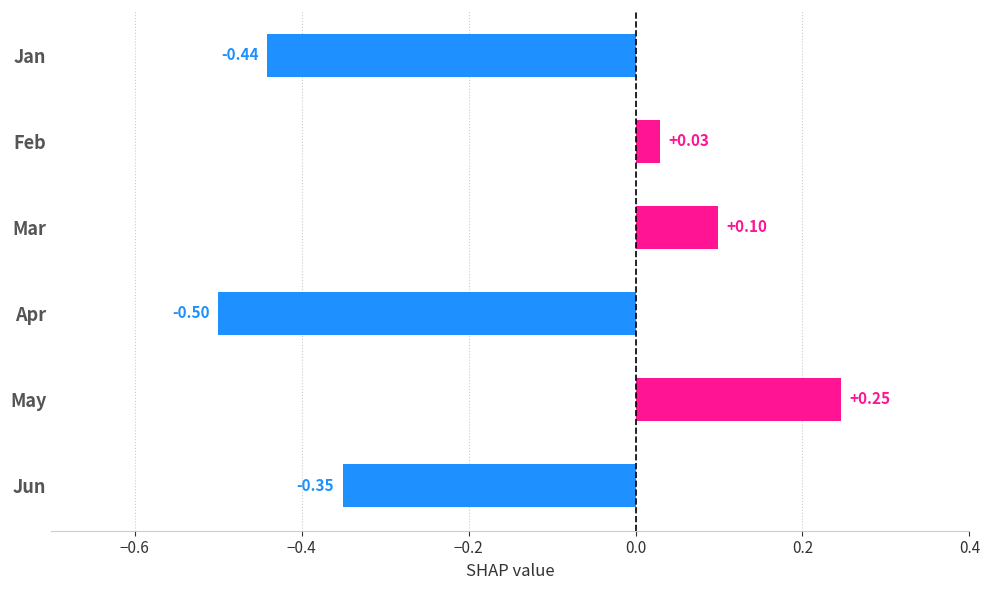

Where is the data nearest to the value 0?

Feb